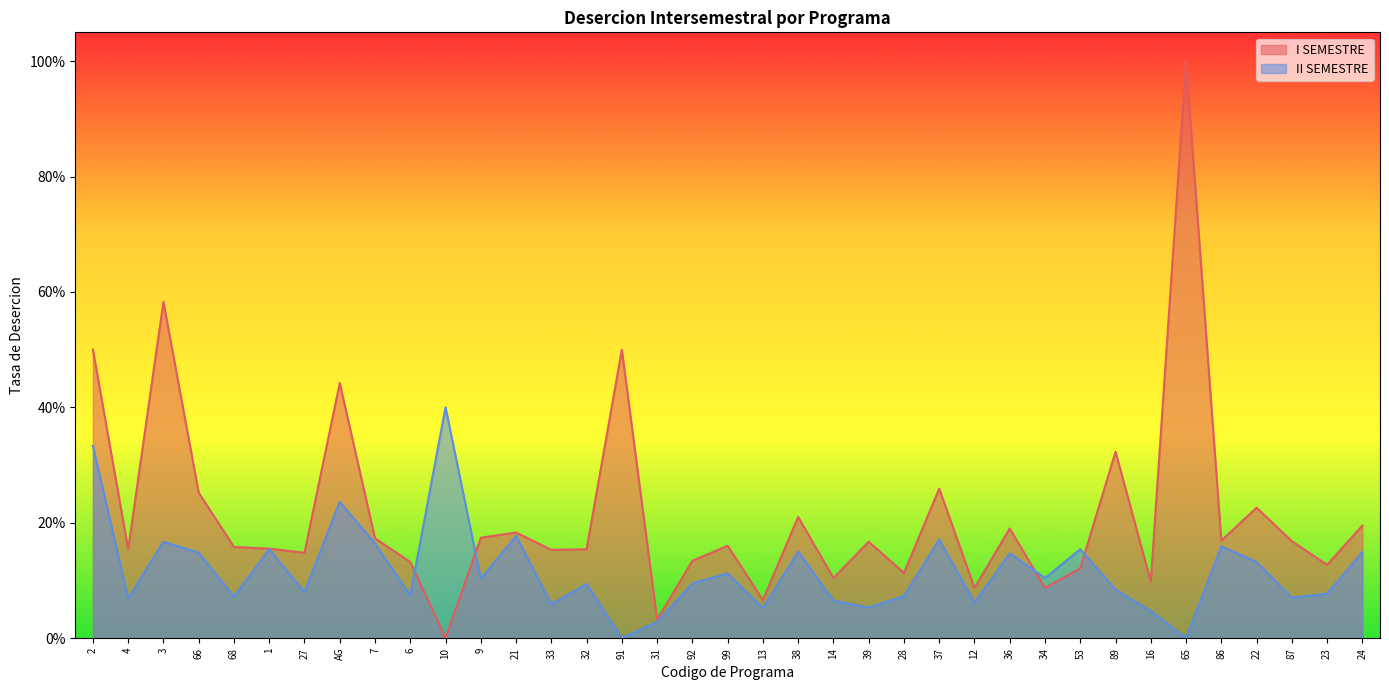

At which category is the sum across all series the highest?

65